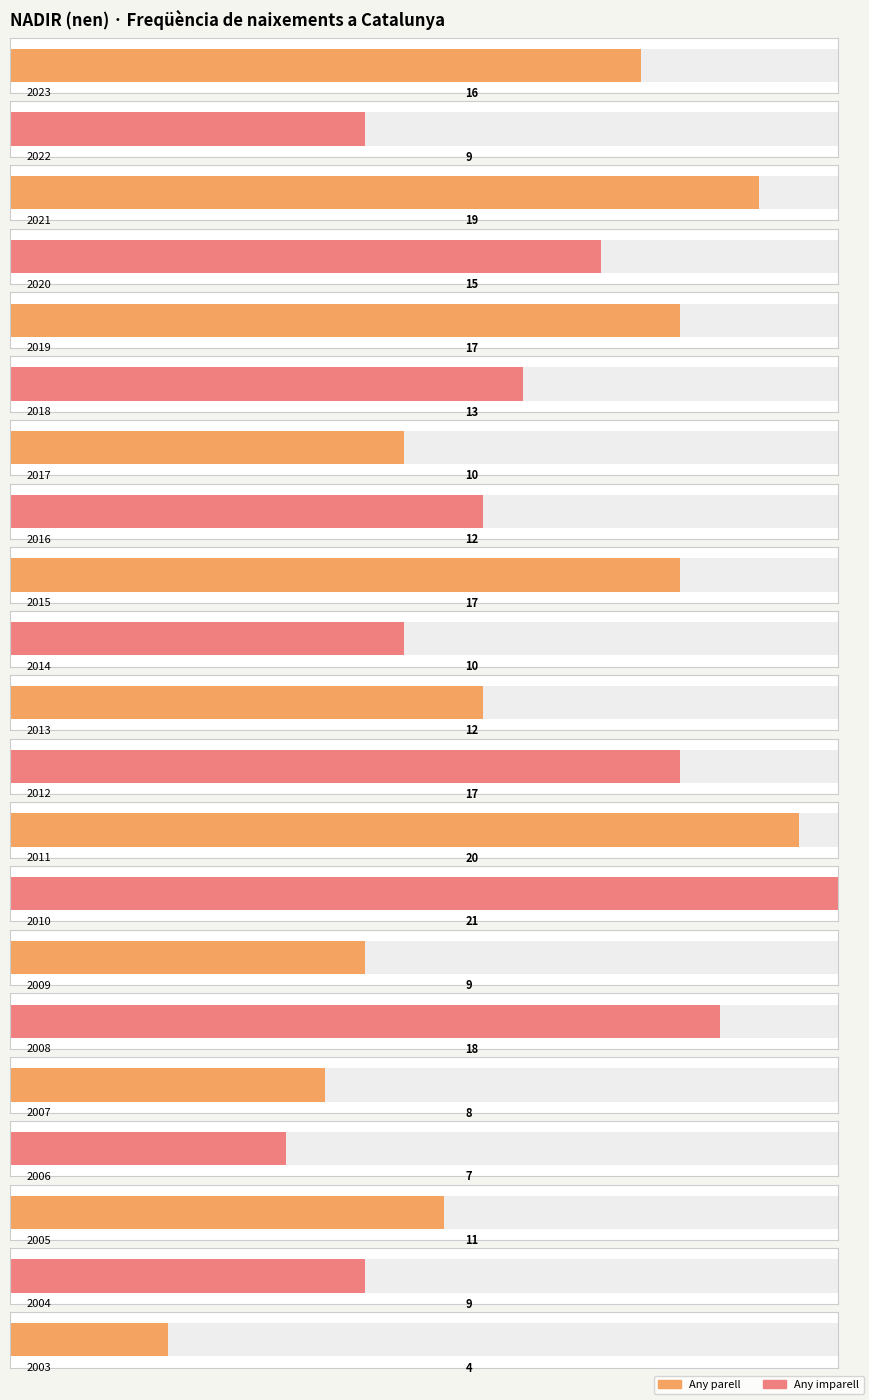

Reading left to right, list all the values displayed in this chart.

2023=16	2022=9	2021=19	2020=15	2019=17	2018=13	2017=10	2016=12	2015=17	2014=10	2013=12	2012=17	2011=20	2010=21	2009=9	2008=18	2007=8	2006=7	2005=11	2004=9	2003=4